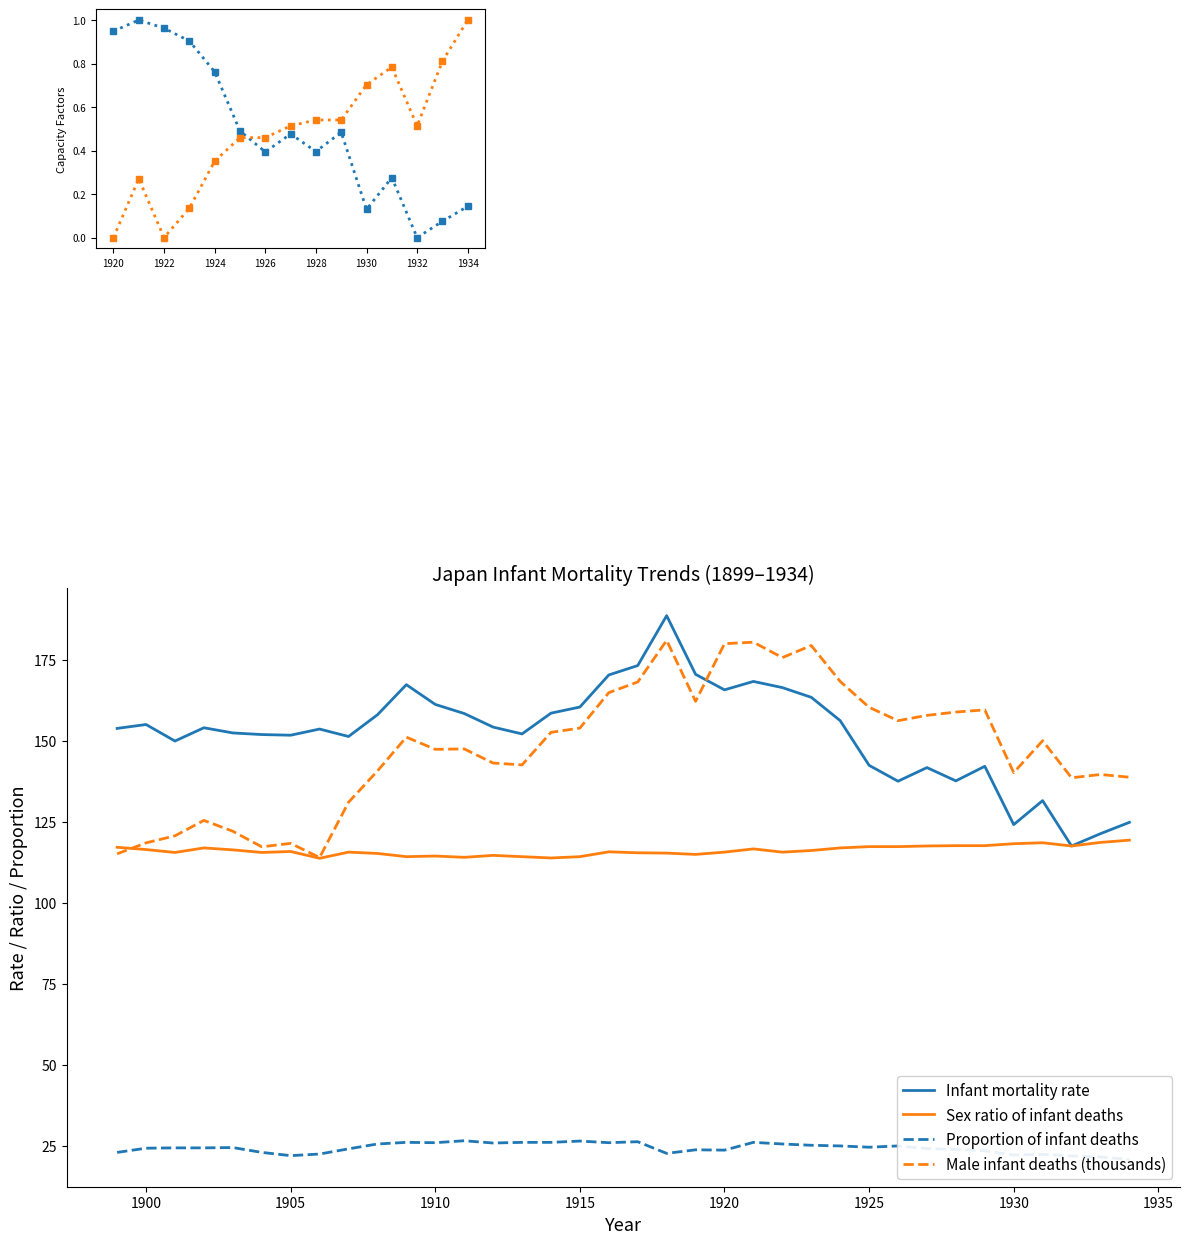

Where is the first local maximum for Infant mortality rate?

1900